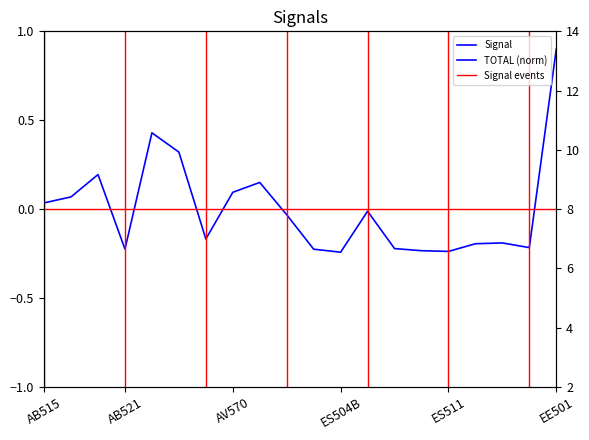

How many categories are shown in the chart?

20